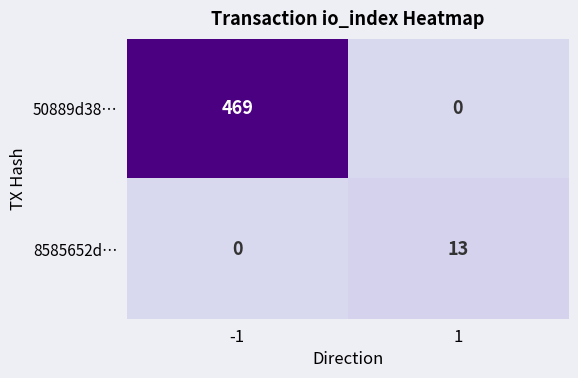

True or false: 50889d38… has a value of 469 at -1.

True